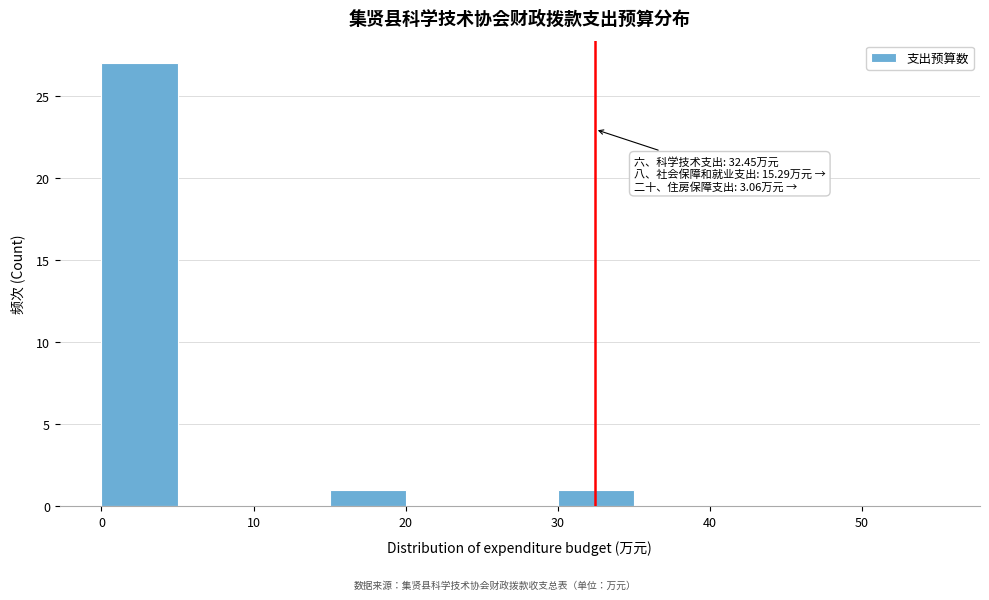

Over which range of the x-axis is the bar tallest?

0 to 5